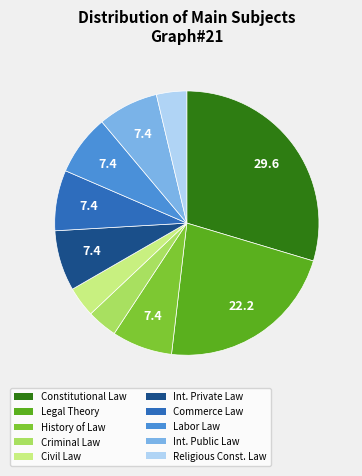

How many slices are in this pie chart?

10